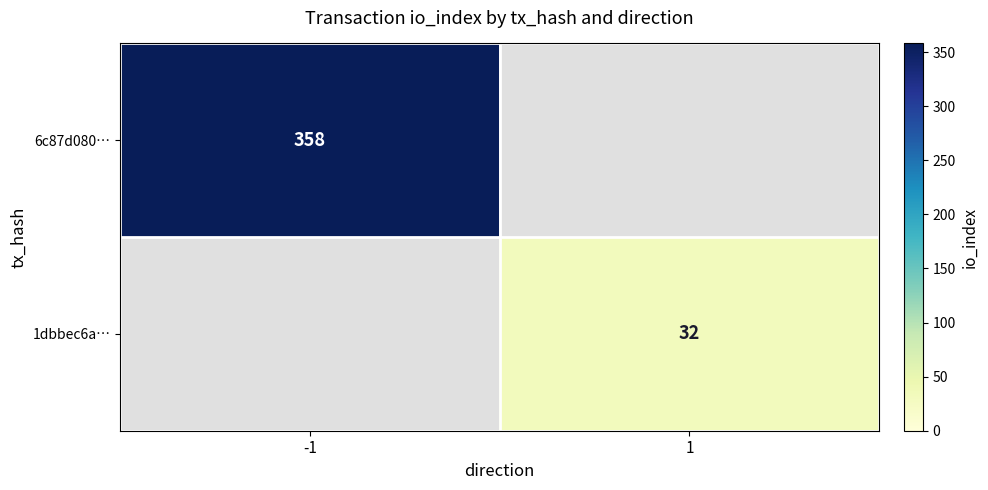

List the series in order of their overall mean, lowest first.

1dbbec6a…, 6c87d080…